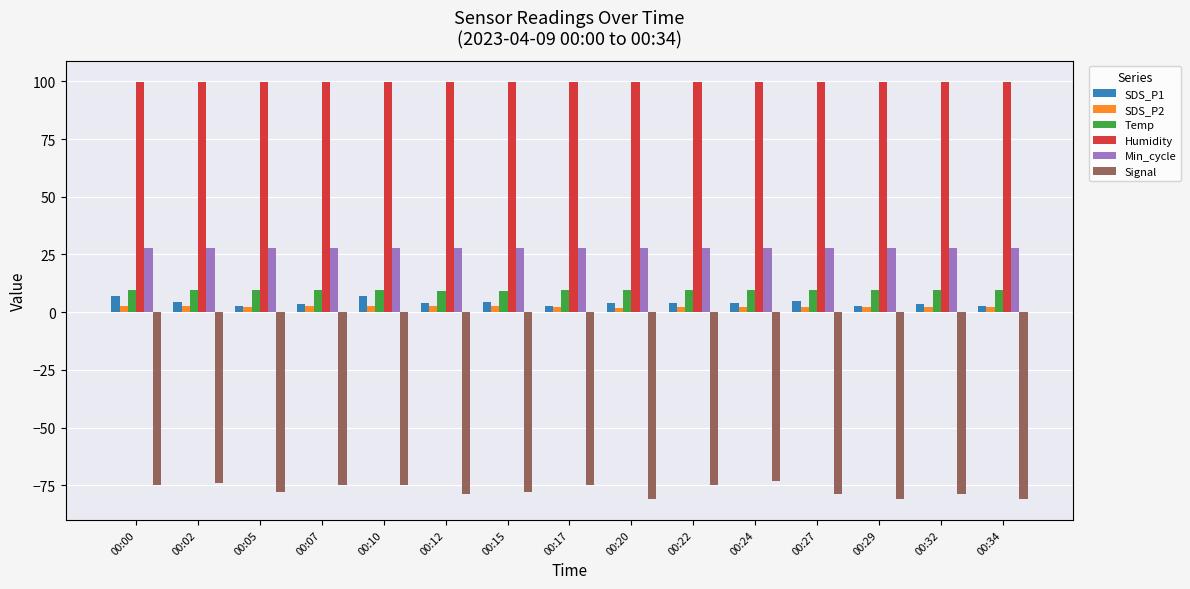

The Signal series shows -117.9 at 00:20. True or false?

False